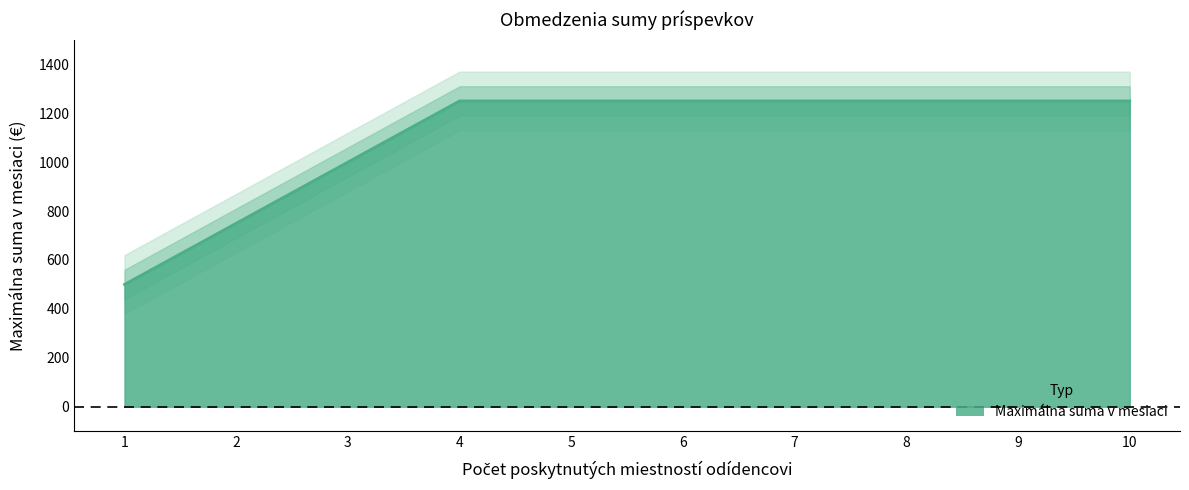

What is the maximum value shown in the chart?

1250